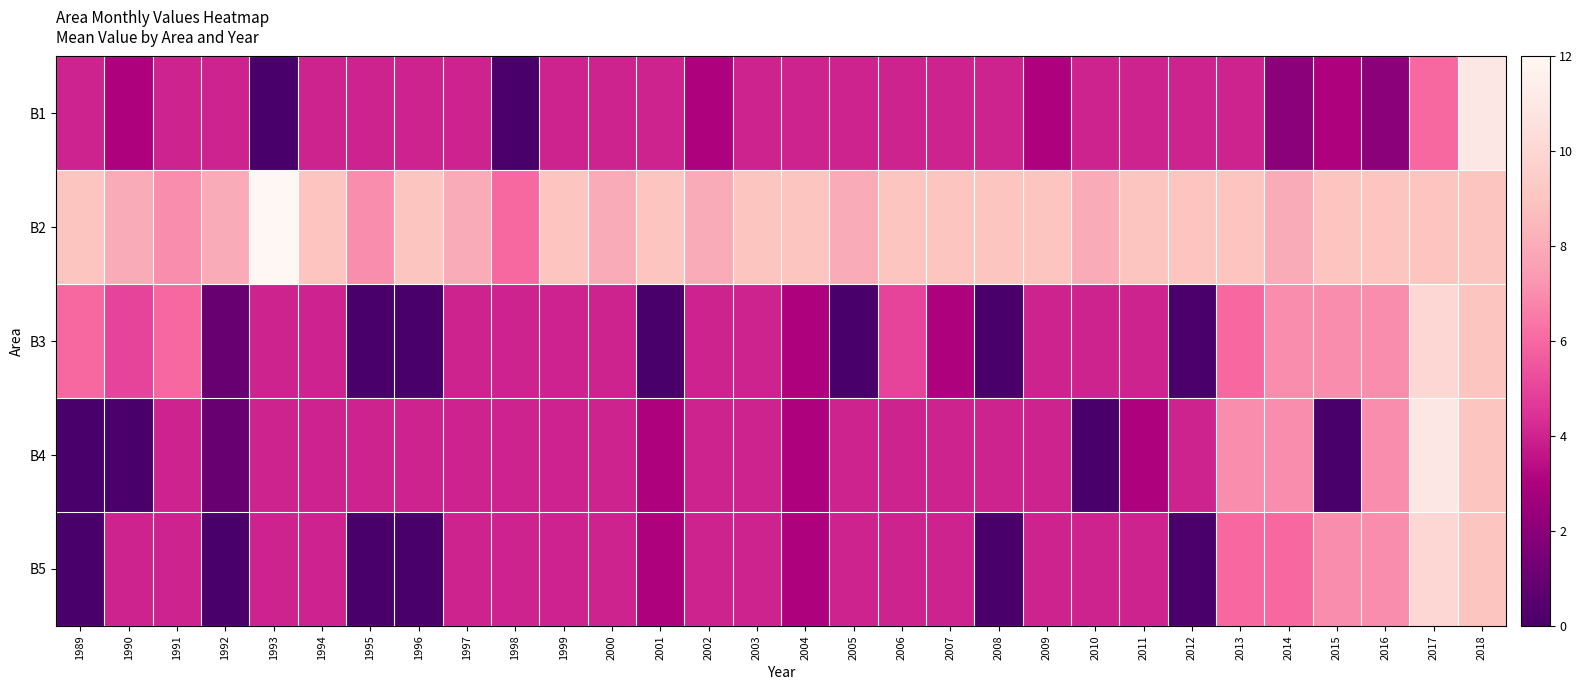

Reading right to left, what are all the values shown in this chart?

B1: 2018=11	2017=6	2016=2	2015=3	2014=2	2013=4	2012=4	2011=4	2010=4	2009=3	2008=4	2007=4	2006=4	2005=4	2004=4	2003=4	2002=3	2001=4	2000=4	1999=4	1998=0	1997=4	1996=4	1995=4	1994=4	1993=0	1992=4	1991=4	1990=3	1989=4
B2: 2018=9	2017=9	2016=9	2015=9	2014=8	2013=9	2012=9	2011=9	2010=8	2009=9	2008=9	2007=9	2006=9	2005=8	2004=9	2003=9	2002=8	2001=9	2000=8	1999=9	1998=6	1997=8	1996=9	1995=7	1994=9	1993=12	1992=8	1991=7	1990=8	1989=9
B3: 2018=9	2017=10	2016=7	2015=7	2014=7	2013=6	2012=0	2011=4	2010=4	2009=4	2008=0	2007=3	2006=5	2005=0	2004=3	2003=4	2002=4	2001=0	2000=4	1999=4	1998=4	1997=4	1996=0	1995=0	1994=4	1993=4	1992=1	1991=6	1990=5	1989=6
B4: 2018=9	2017=11	2016=7	2015=0	2014=7	2013=7	2012=4	2011=3	2010=0	2009=4	2008=4	2007=4	2006=4	2005=4	2004=3	2003=4	2002=4	2001=3	2000=4	1999=4	1998=4	1997=4	1996=4	1995=4	1994=4	1993=4	1992=1	1991=4	1990=0	1989=0
B5: 2018=9	2017=10	2016=7	2015=7	2014=6	2013=6	2012=0	2011=4	2010=4	2009=4	2008=0	2007=4	2006=4	2005=4	2004=3	2003=4	2002=4	2001=3	2000=4	1999=4	1998=4	1997=4	1996=0	1995=0	1994=4	1993=4	1992=0	1991=4	1990=4	1989=0